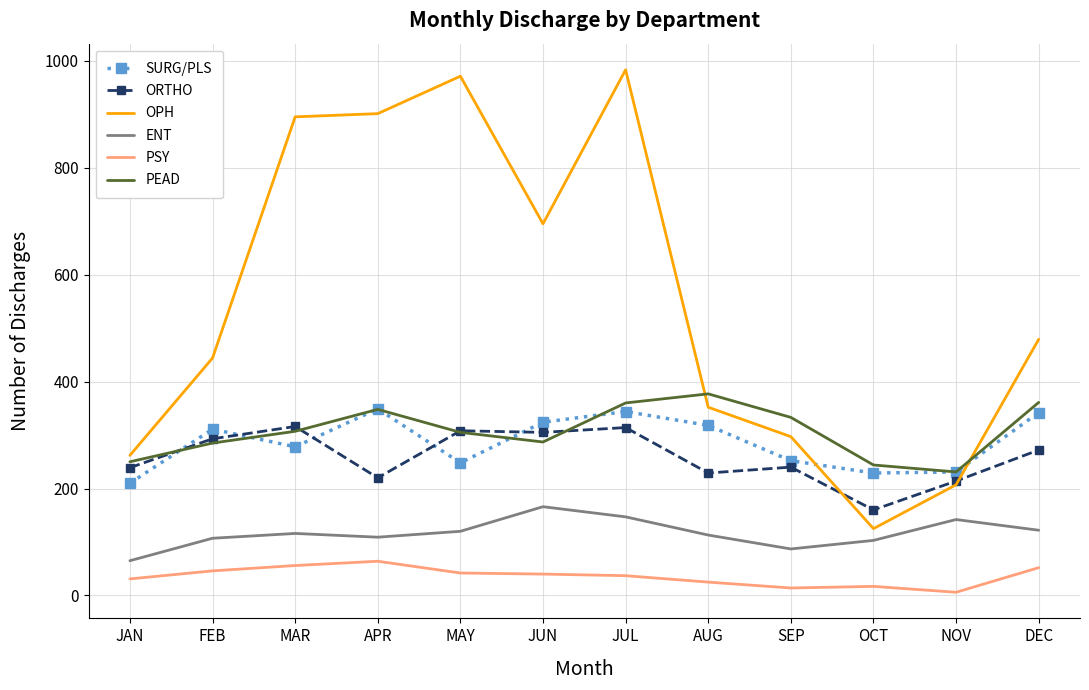

Which series has the largest total across all categories?

OPH